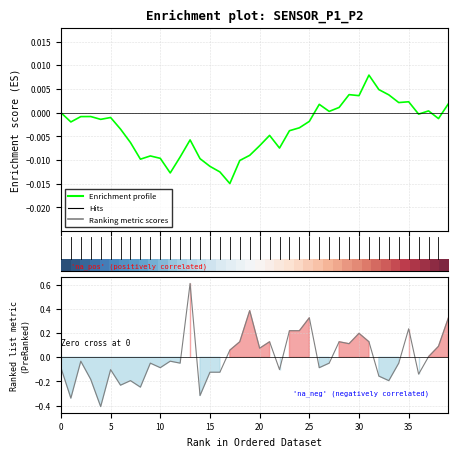

Is this an area chart (filled region under the line)?

No